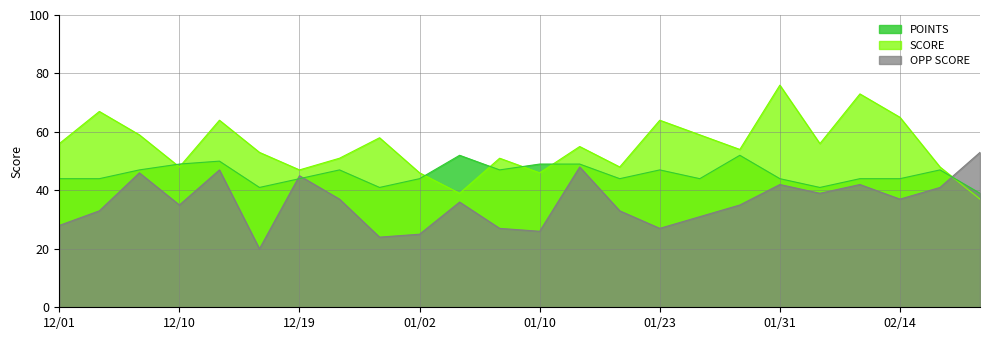

At which category is the sum across all series the highest?

01/31